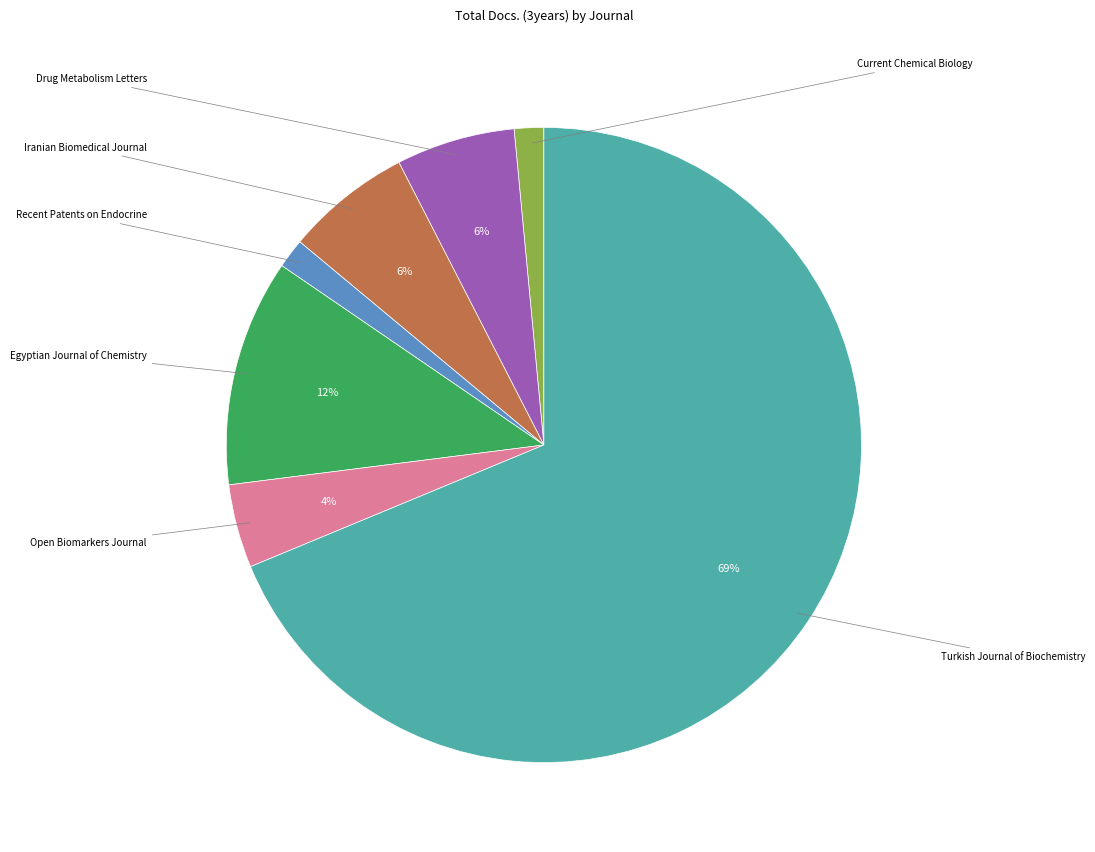

To the nearest percent, what is the average slice percentage?

14%